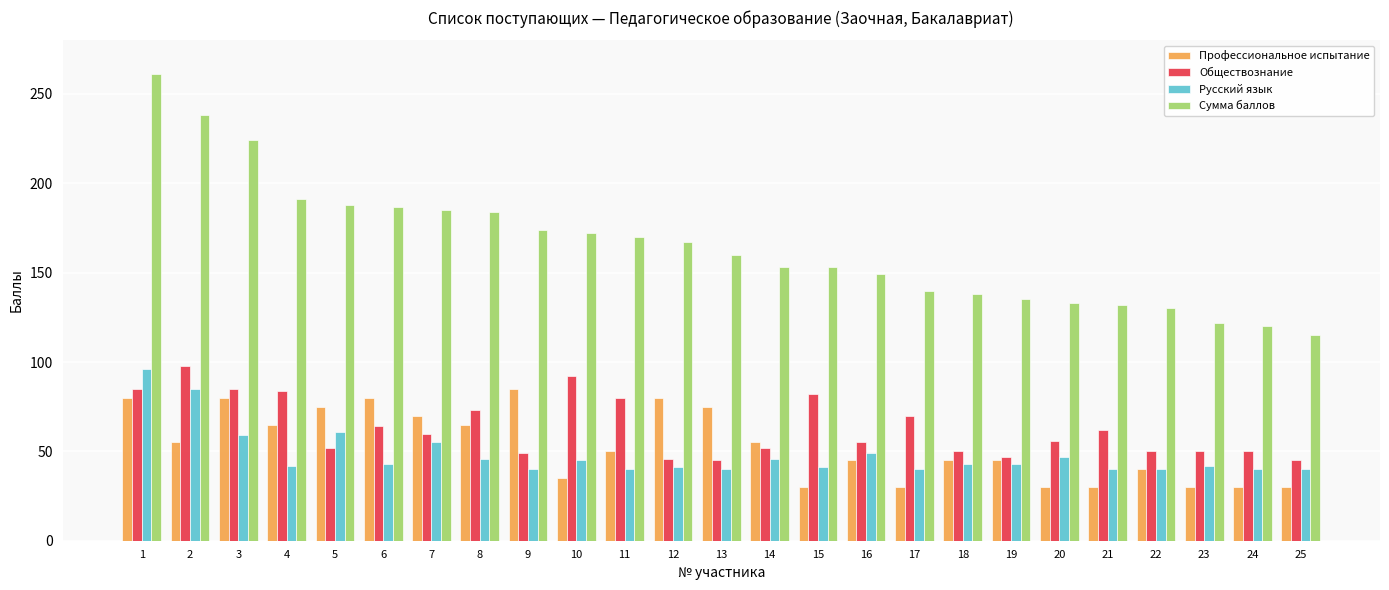

What is the spread (max minus min) of values at 14?

107